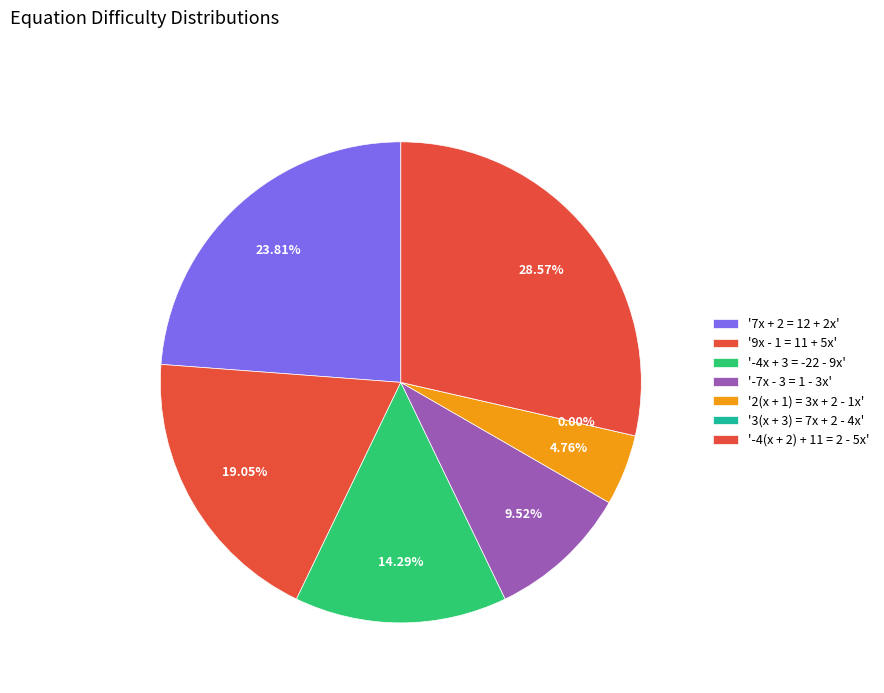

To the nearest percent, what is the difference between the -7x - 3 = 1 - 3x and 9x - 1 = 11 + 5x slice percentages?

10%